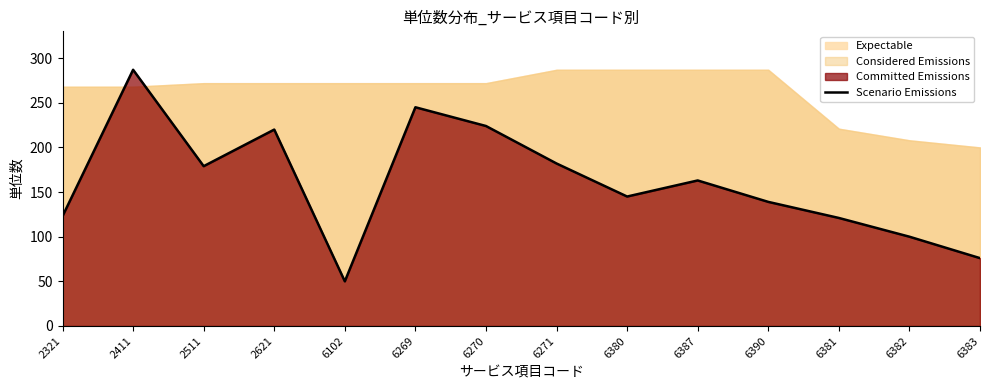

At which category does the chart reach its minimum across all series?

6102